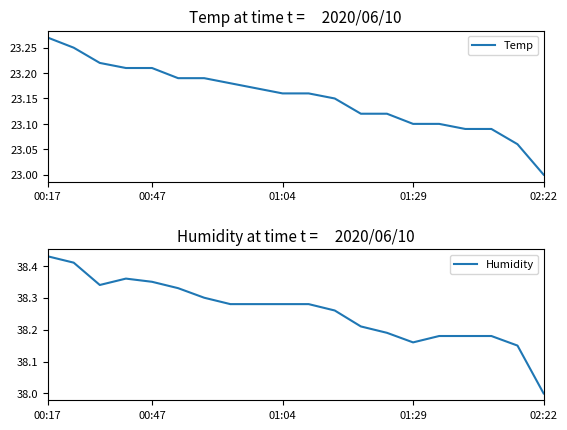

At which label does Temp reach its peak?

00:17